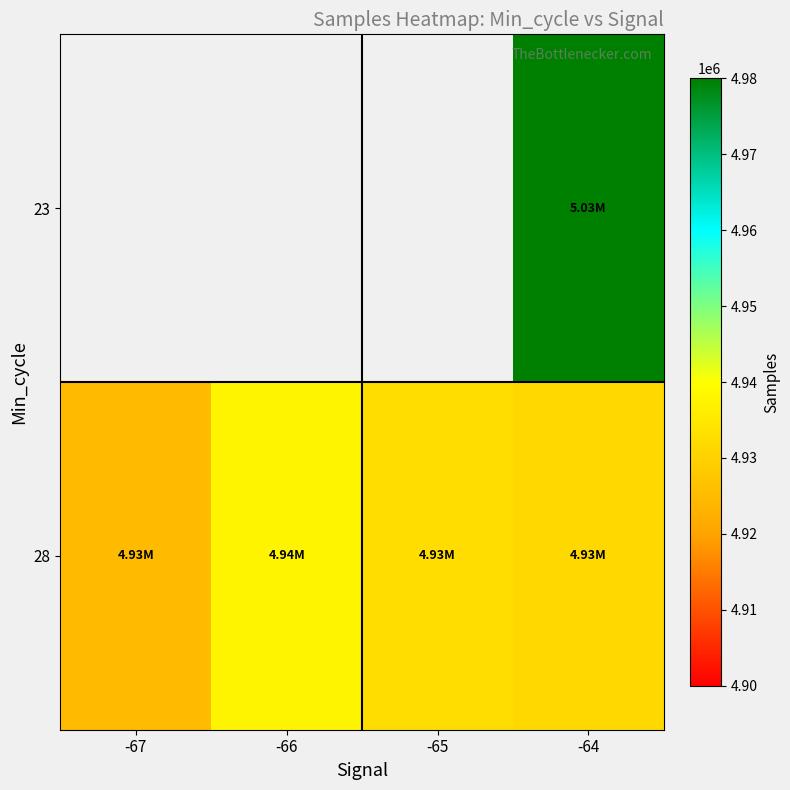

Is it true that 28 equals 4937696.3 at -66?

True